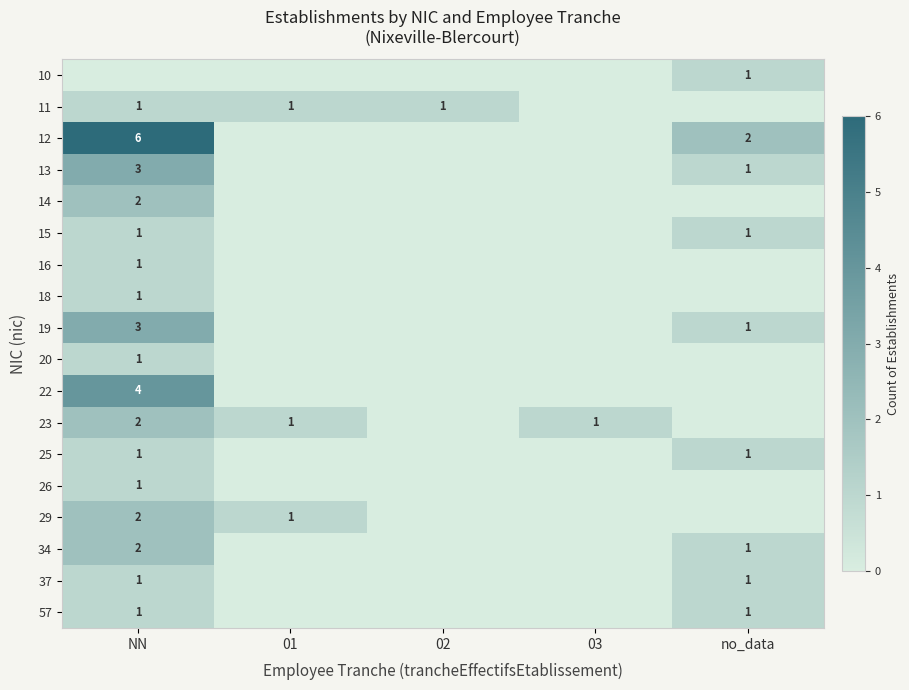

At which category is the sum across all series the highest?

NN